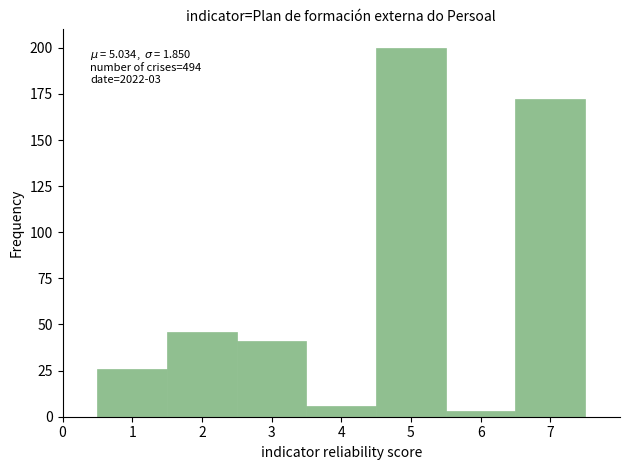

Which range on the x-axis has the tallest bar?

4.5 to 5.5